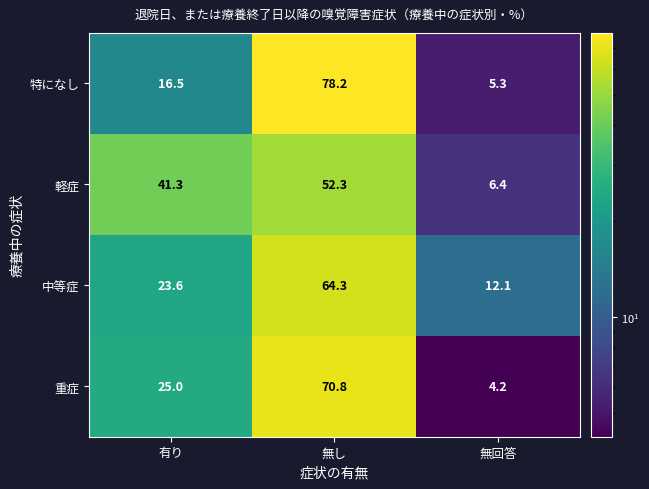

Is it true that 特になし equals 78.2 at 無し?

True